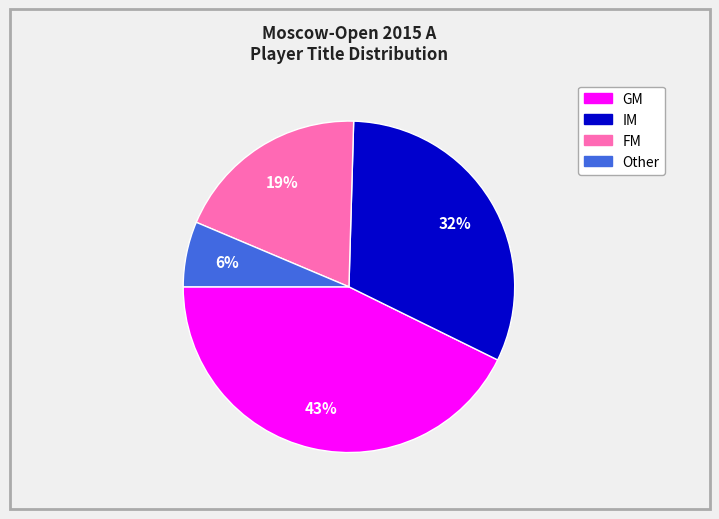

To the nearest percent, what is the average slice percentage?

25%